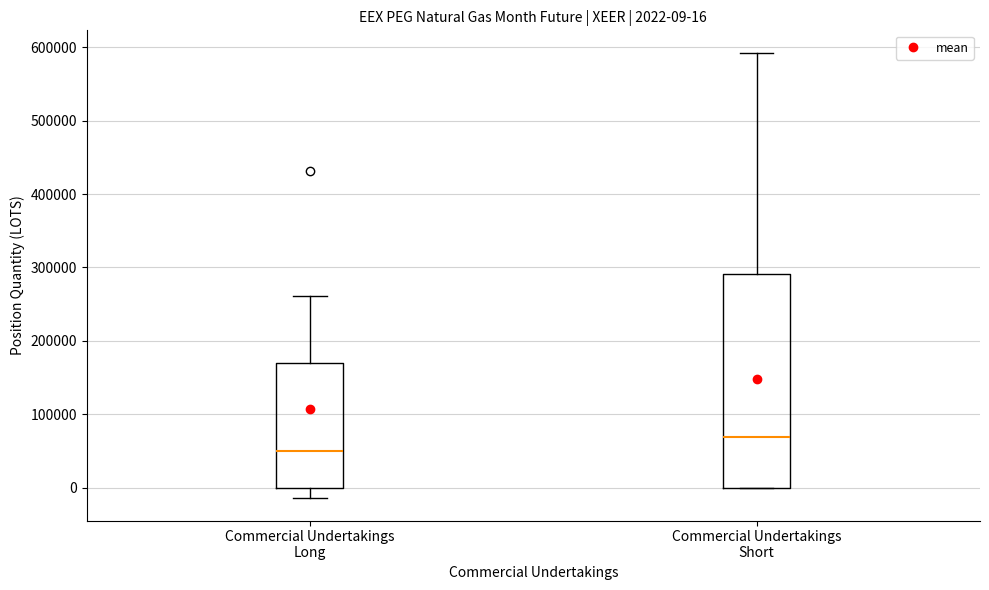

Which box's median line is the lowest?

Commercial Undertakings Long